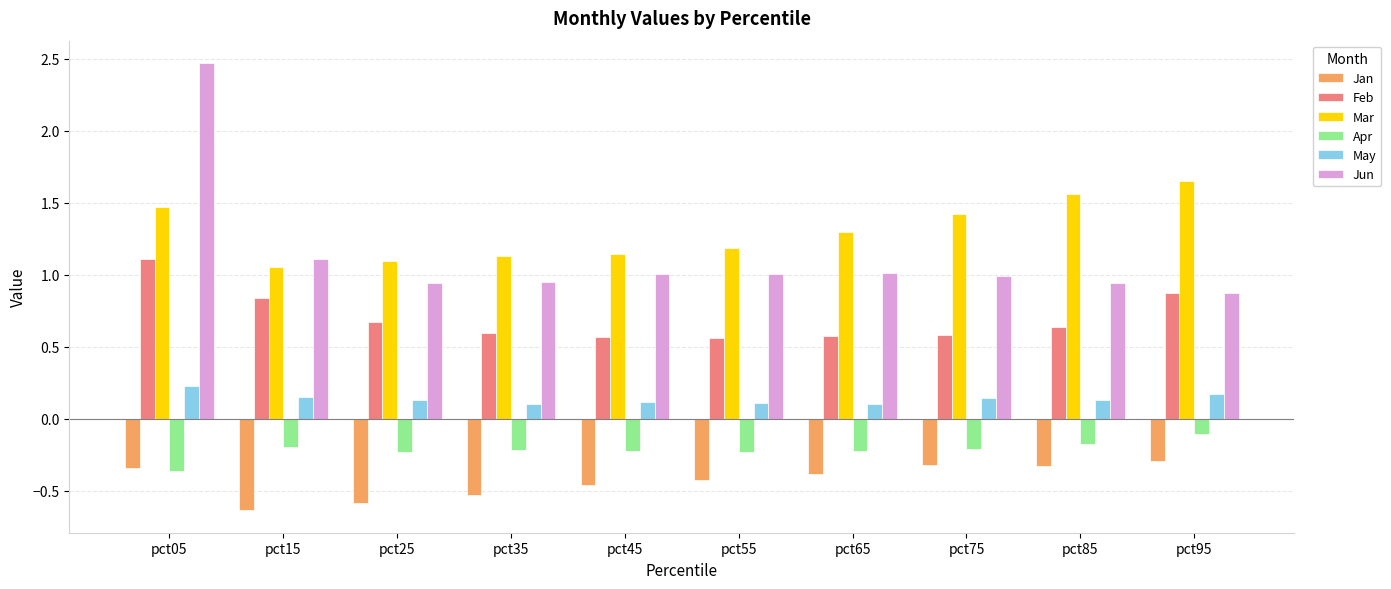

Which series has the widest spread of values?

Jun